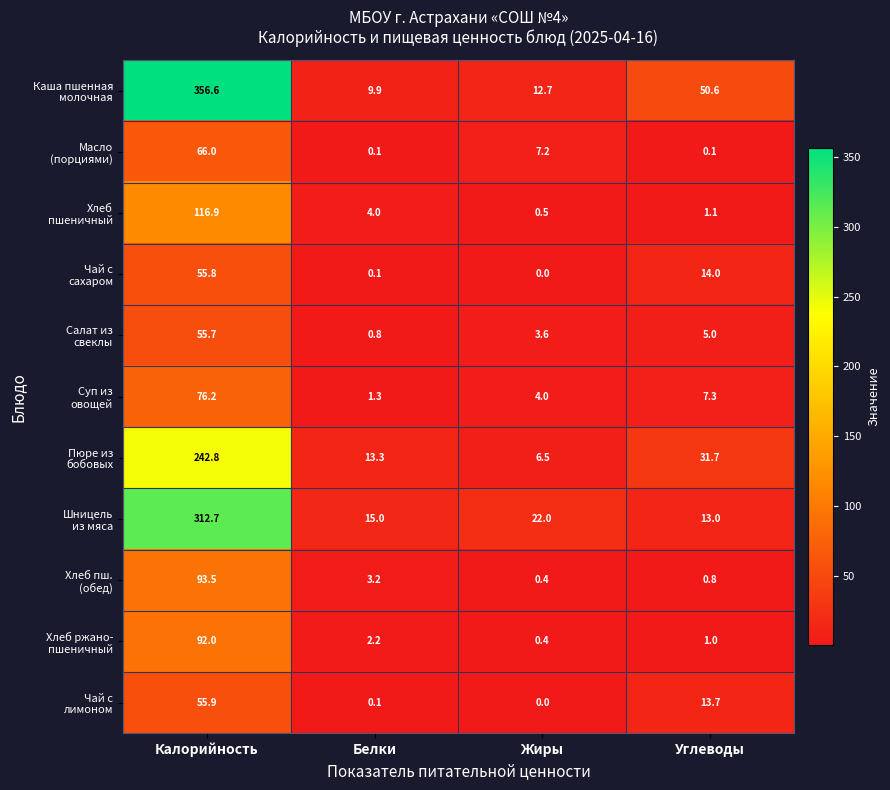

At which category is the sum across all series the highest?

Калорийность